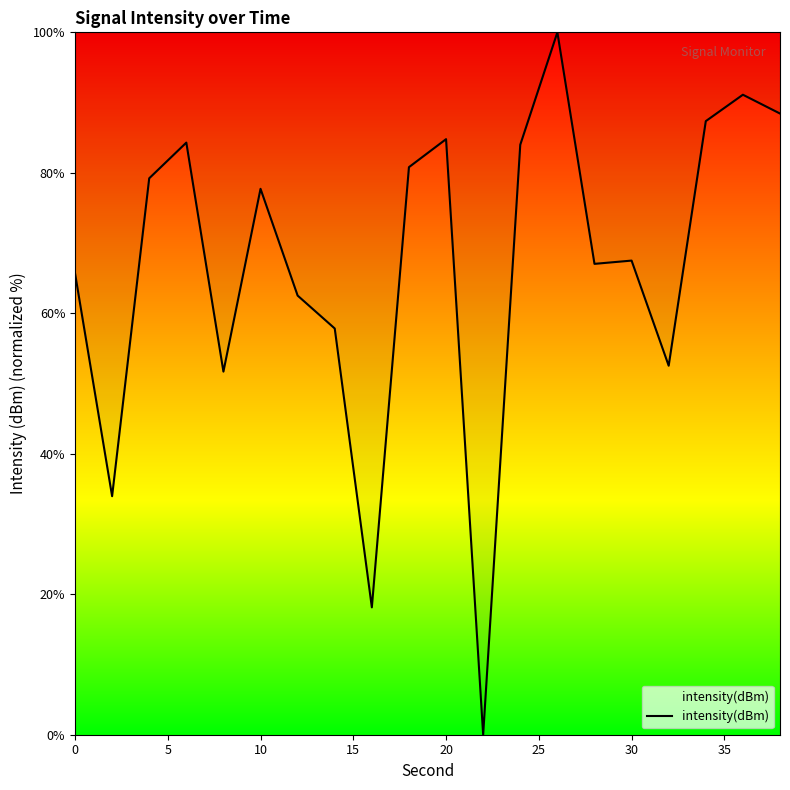

What is the maximum value shown in the chart?

100.0